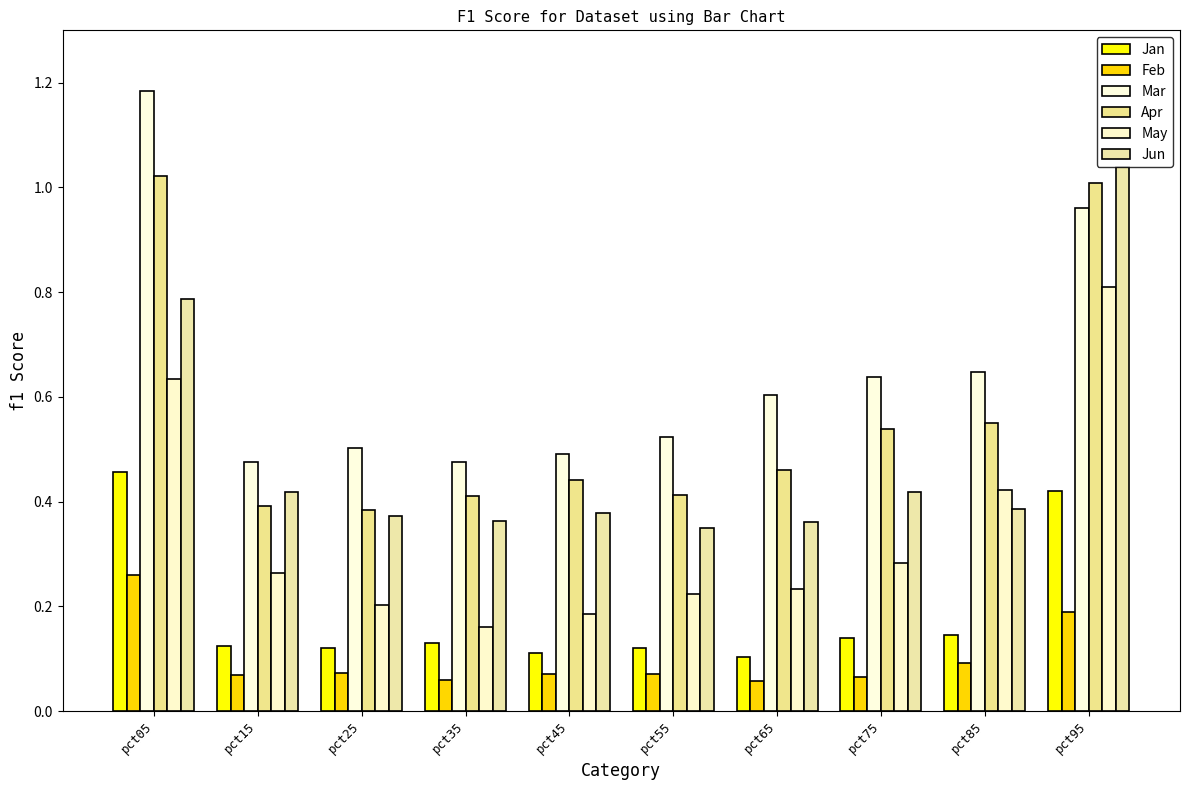

Between pct25 and pct45, which series saw the biggest shift?

Apr